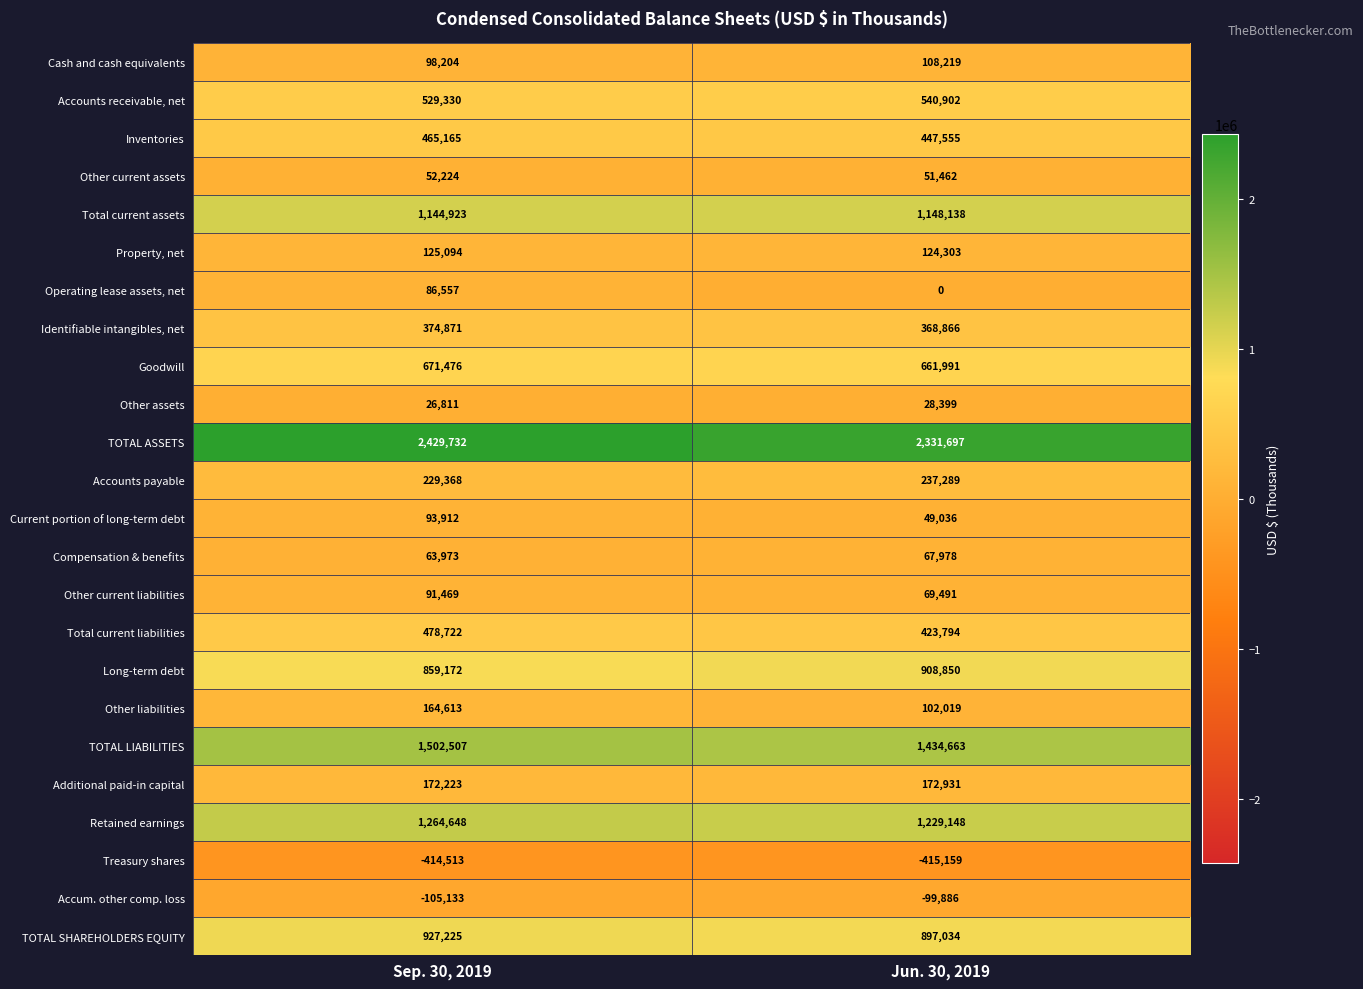

Rank the series by their maximum value, from lowest to highest.

Treasury shares, Accum. other comp. loss, Other assets, Other current assets, Compensation & benefits, Operating lease assets, net, Other current liabilities, Current portion of long-term debt, Cash and cash equivalents, Property, net, Other liabilities, Additional paid-in capital, Accounts payable, Identifiable intangibles, net, Inventories, Total current liabilities, Accounts receivable, net, Goodwill, Long-term debt, TOTAL SHAREHOLDERS EQUITY, Total current assets, Retained earnings, TOTAL LIABILITIES, TOTAL ASSETS